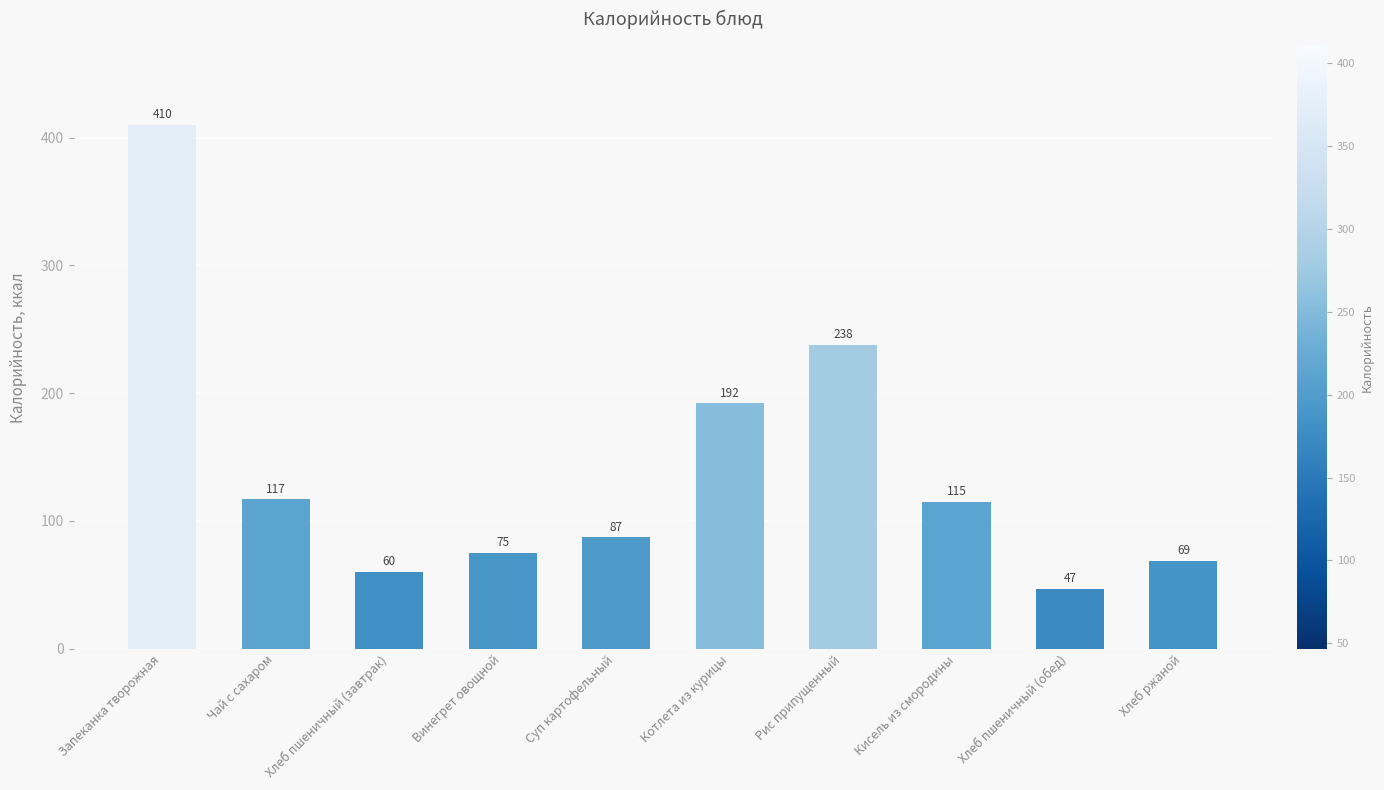

At which category does the chart reach its peak across all series?

Запеканка творожная